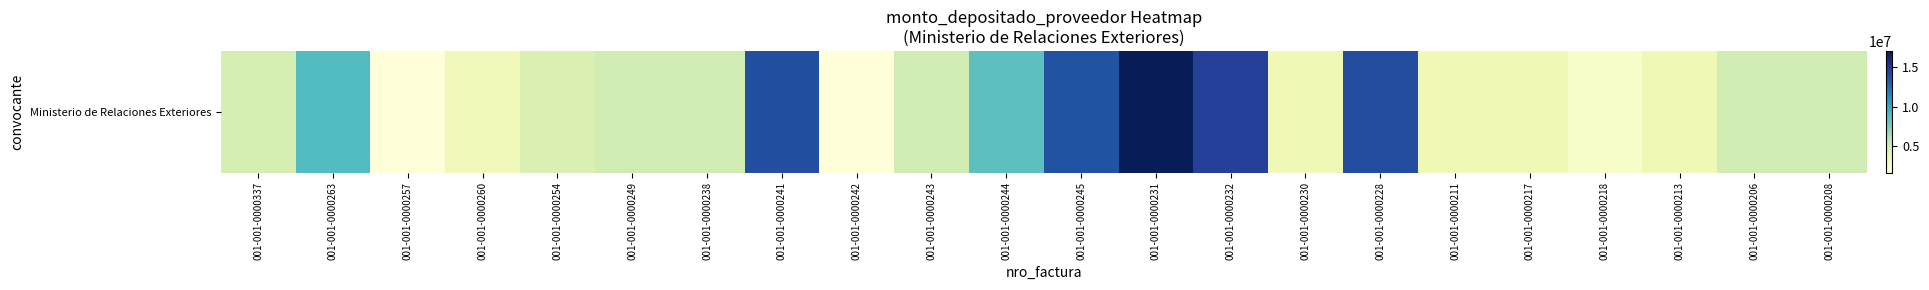

At which category does the chart reach its peak across all series?

001-001-0000231